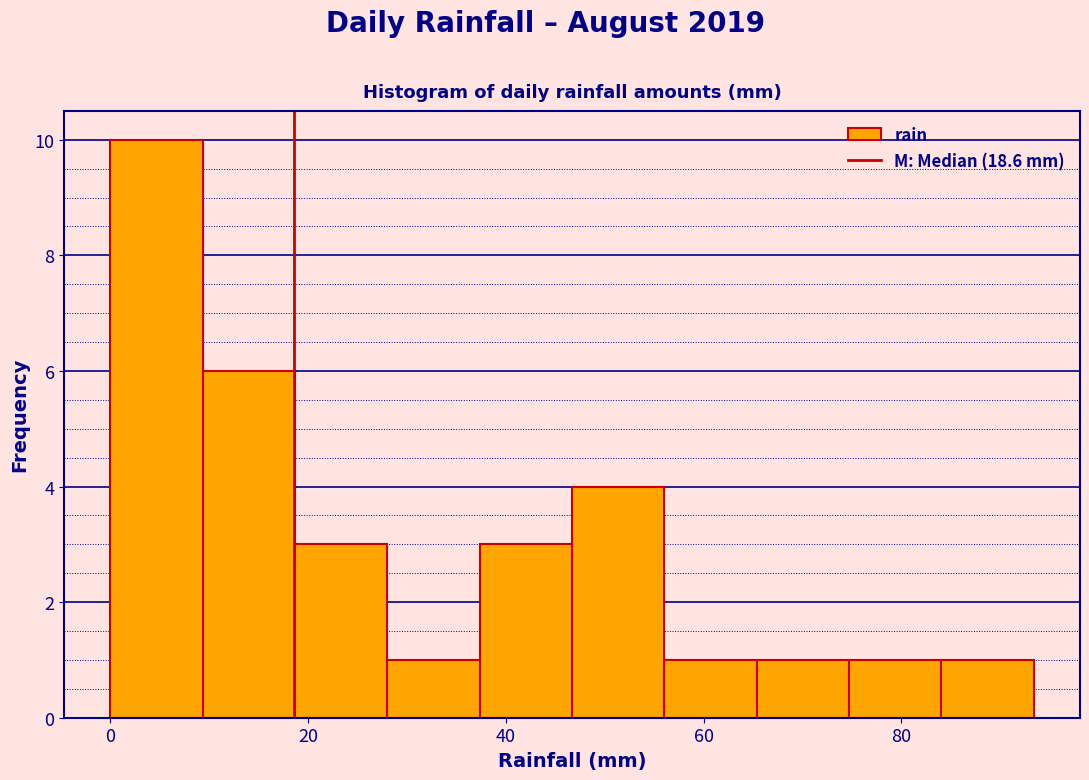

How tall is the bar that spans 46 to 56 on the x-axis? Neither the bar edges nor the heights are printed on the chart, so give them approximately, as read against the axes.

4